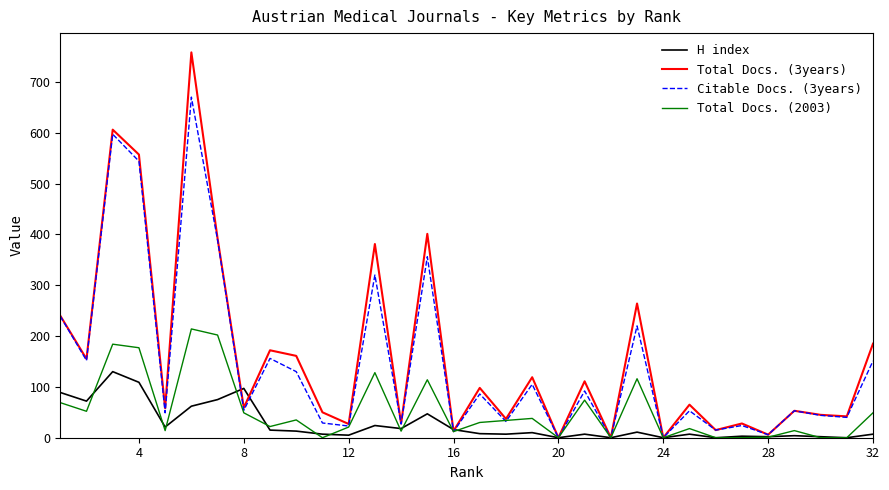

Which series has the widest spread of values?

Total Docs. (3years)